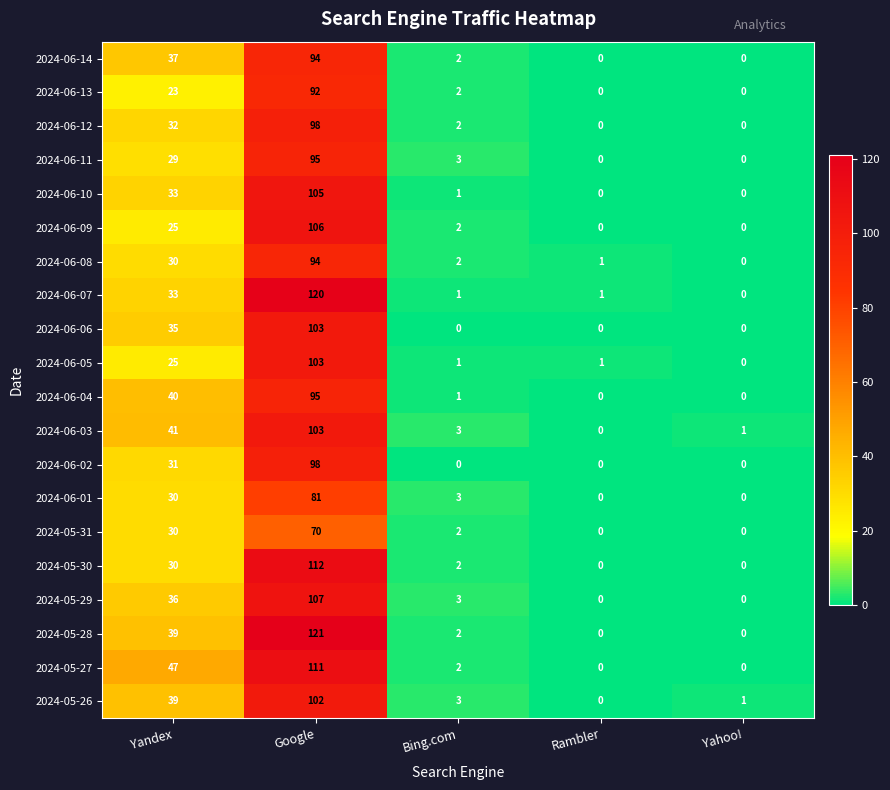

Is it true that 2024-05-29 equals 179 at Google?

False